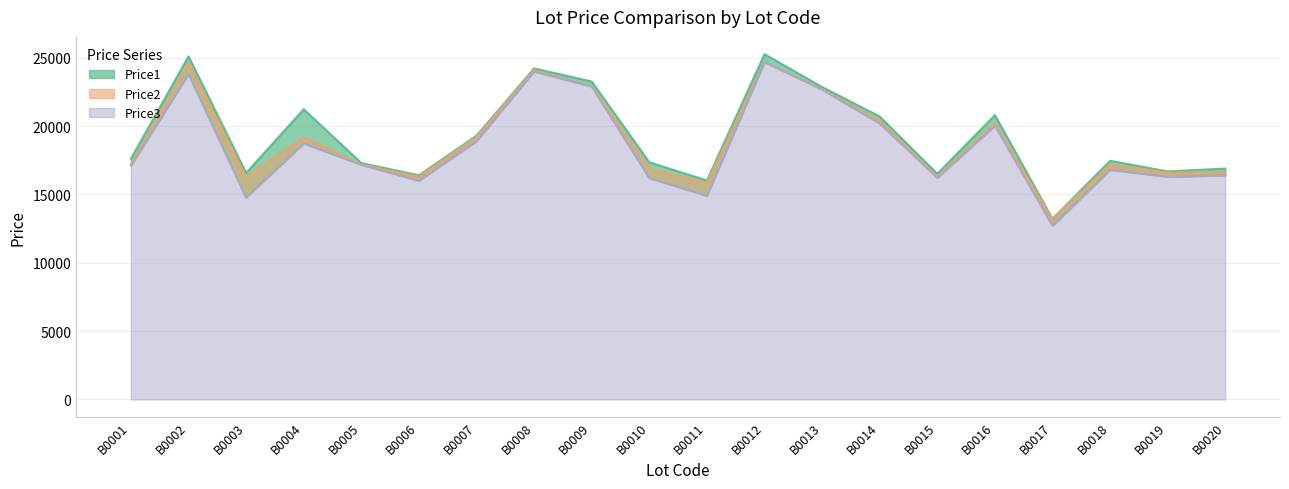

Rank the series by their average value, from highest to lowest.

Price1, Price2, Price3